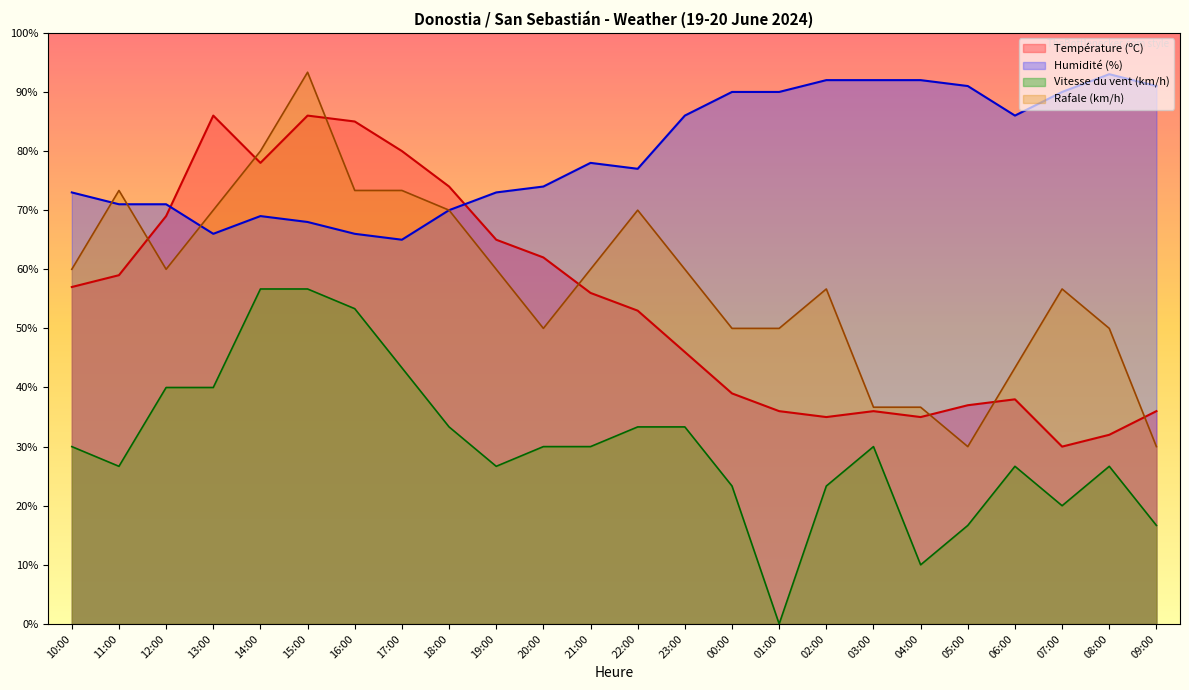

Rank the series at 06:00 from highest to lowest value.

Humidité (%), Rafale (km/h), Température (ºC), Vitesse du vent (km/h)